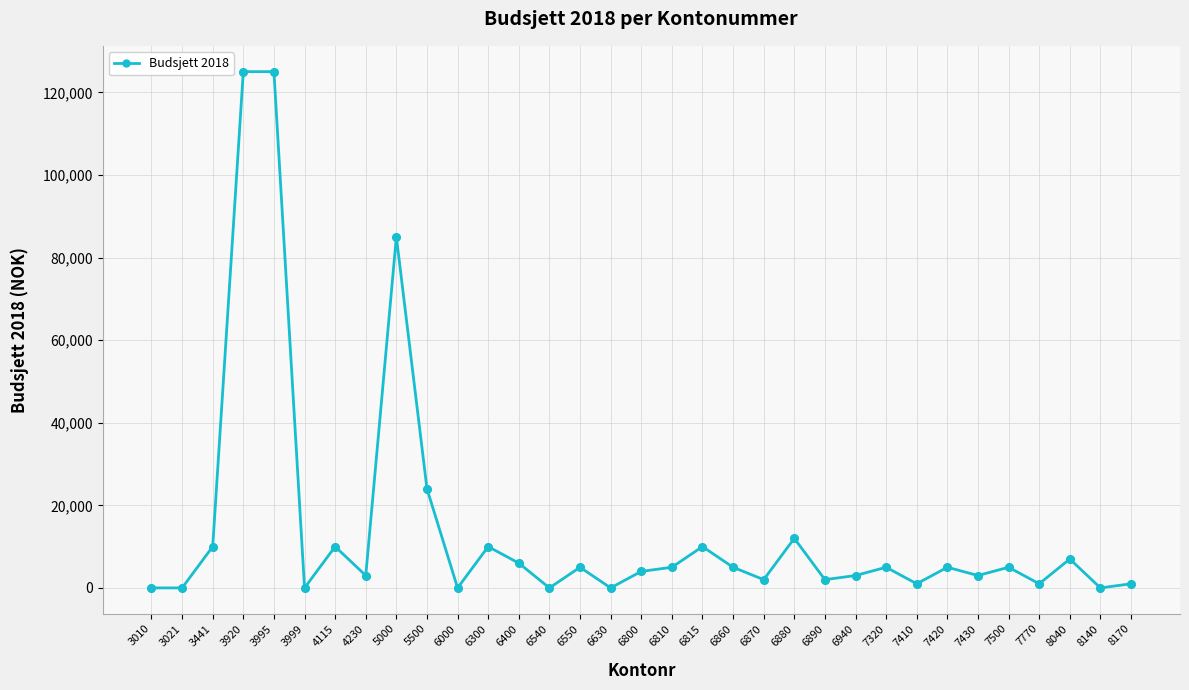

Between 5500 and 3995, which is larger?

3995